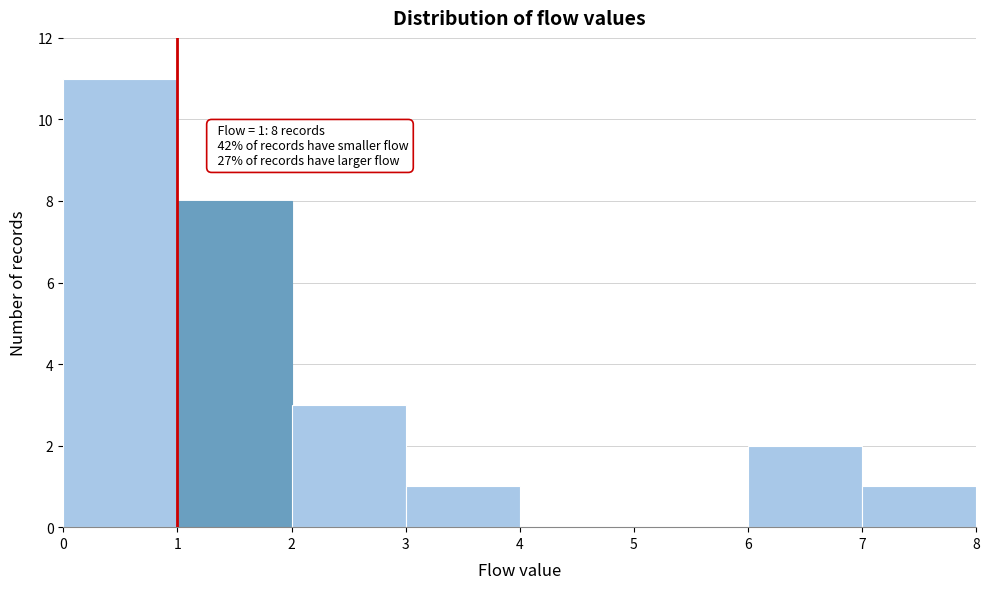

Which range on the x-axis has the tallest bar?

0 to 1